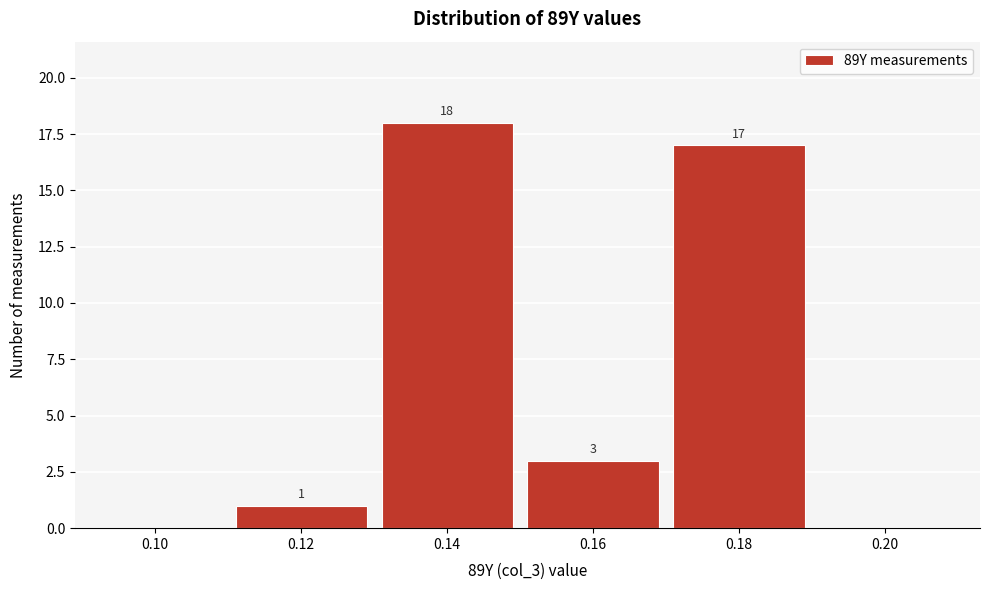

Reading left to right, transcribe all the data shown in this chart.

0.10=0	0.12=1	0.14=18	0.16=3	0.18=17	0.20=0